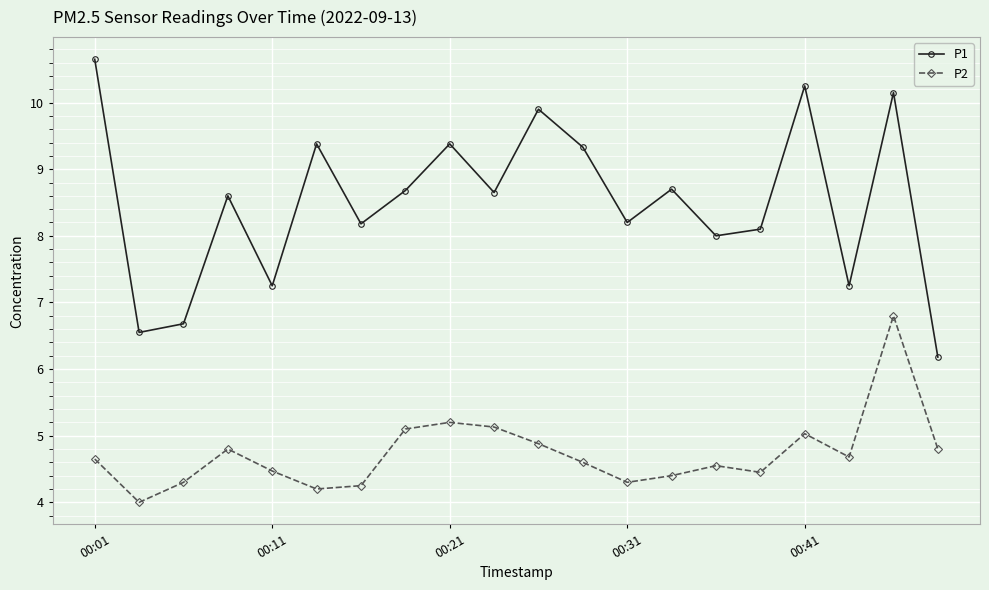

Is this an area chart (filled region under the line)?

No